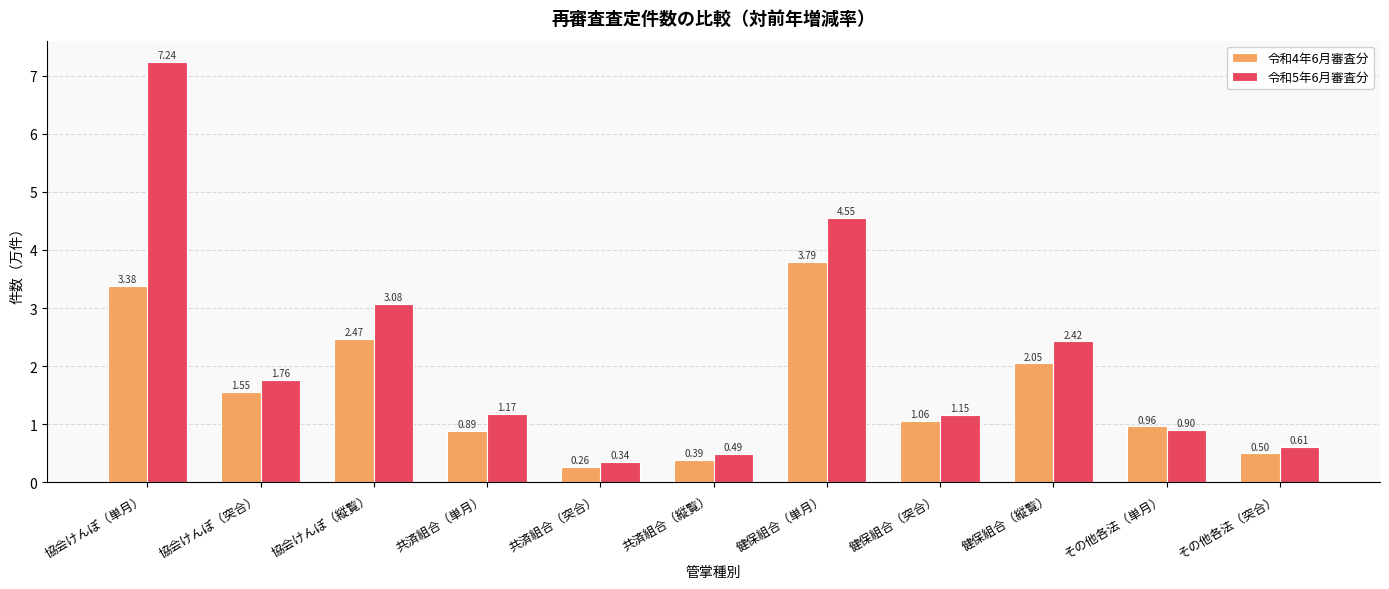

True or false: 令和4年6月審査分 has a value of 0.5 at 健保組合（突合）.

False